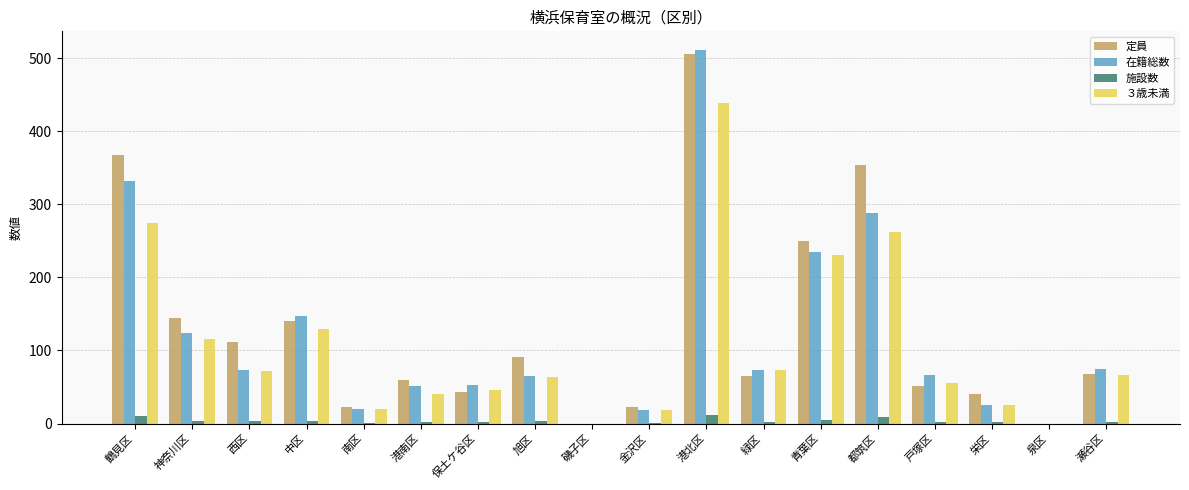

What is the maximum value for 定員?

506